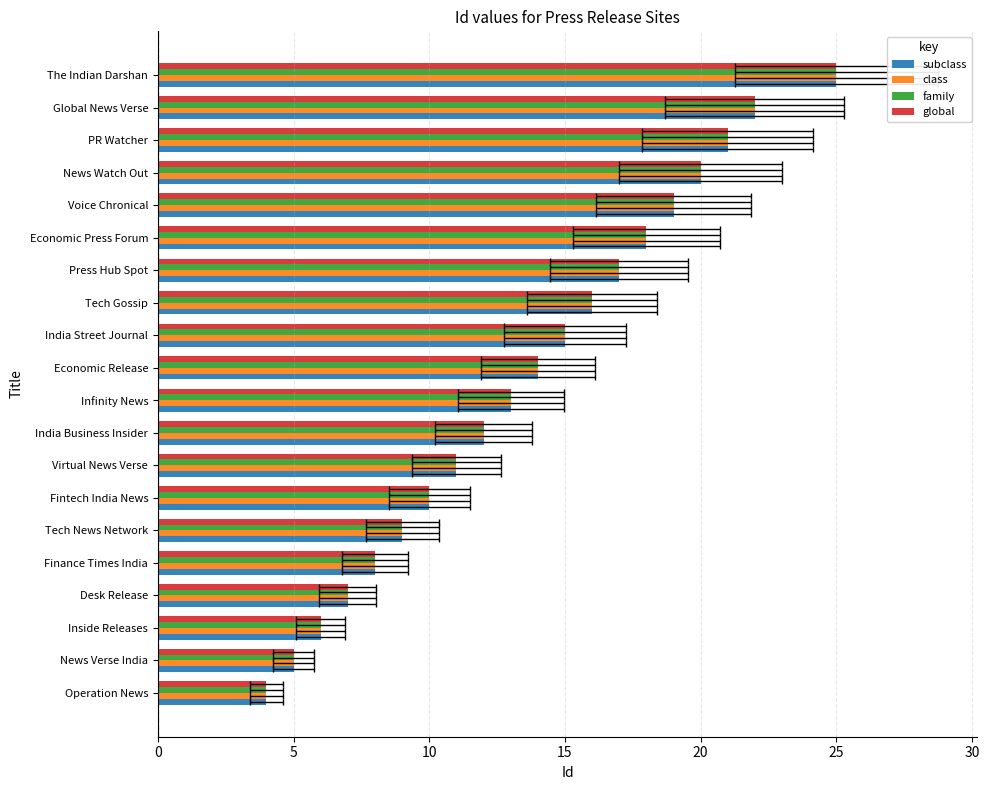

What is the difference between the subclass values at India Street Journal and India Business Insider?

3